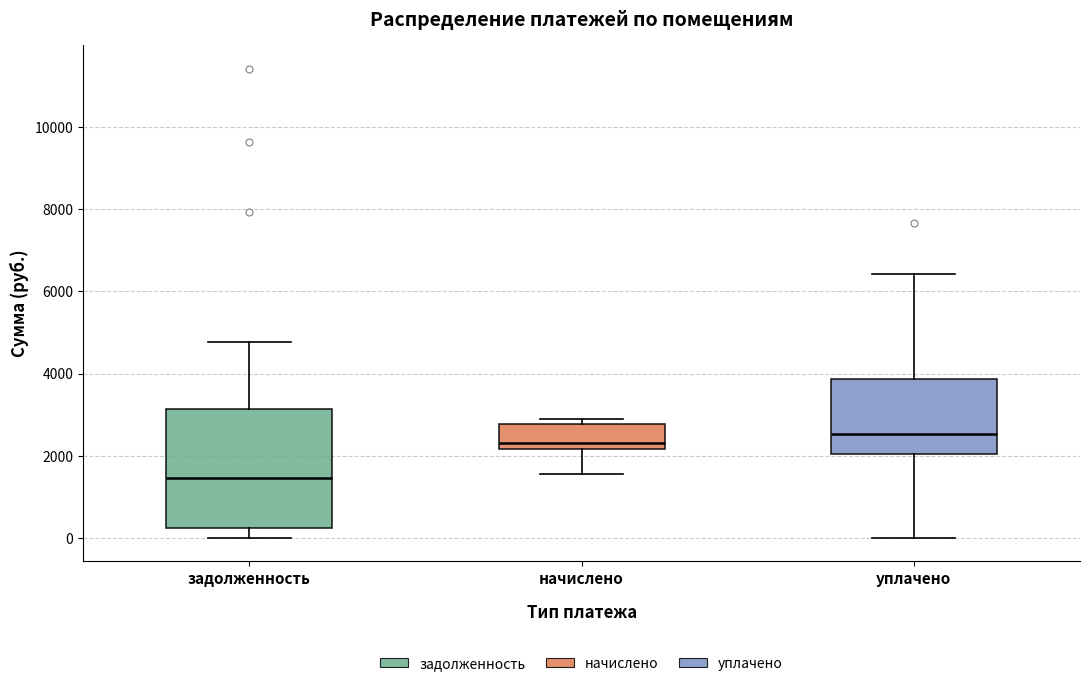

Reading left to right, read every box against the y-axis: the position of its median line, the range the box covers, and the ends of its whiskers. The values are not printed on the chart, so give them approximately, as read against the axis.

задолженность: median 1400, box 200 to 3200, whiskers 0 to 4800
начислено: median 2200 (just above the box's lower edge), box 2200 to 2800, whiskers 1600 to 2800 (just above the box's upper edge)
уплачено: median 2600, box 2000 to 3800, whiskers 0 to 6400